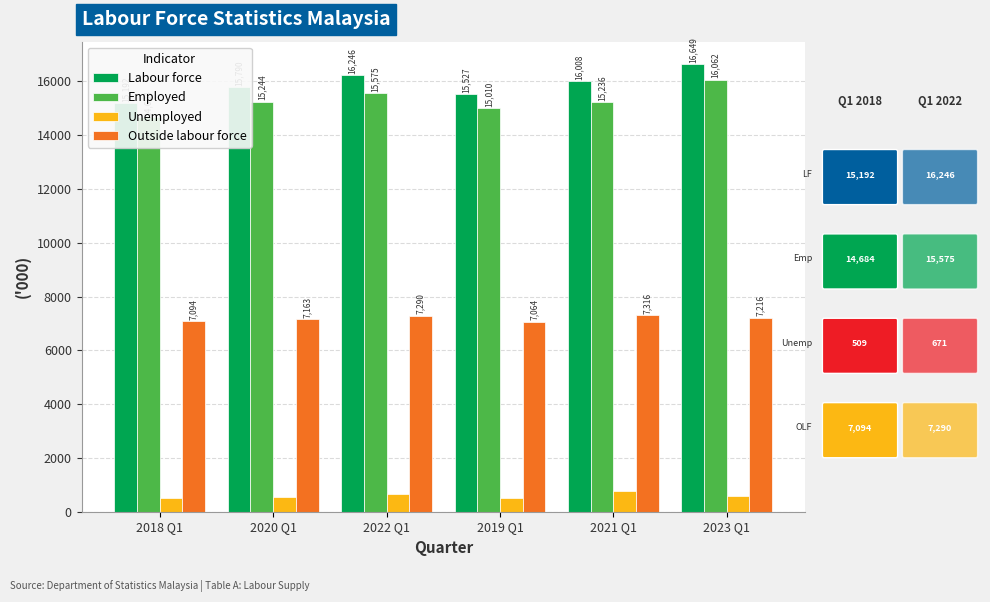

What is the spread (max minus min) of values at 2023 Q1?

16062.0